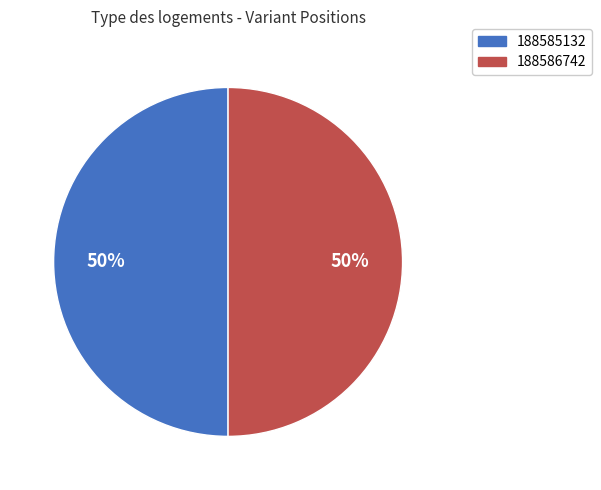

Combined, do 188585132 and 188586742 account for over 50%?

Yes